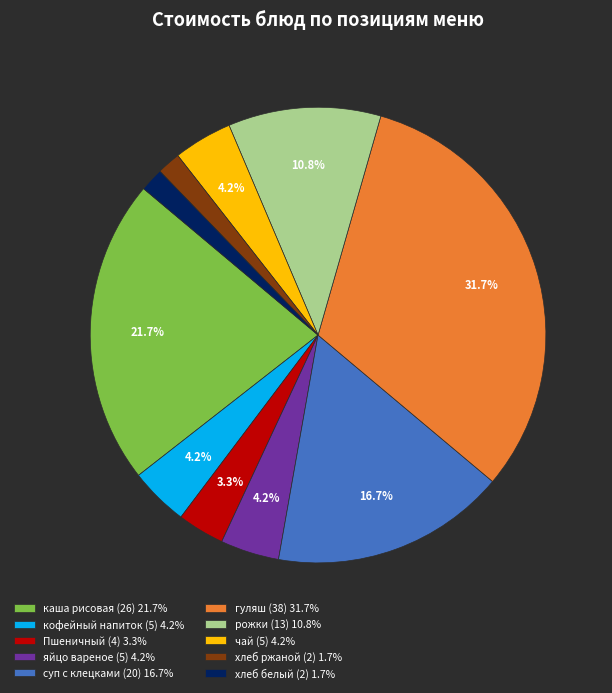

Do хлеб белый and суп с клецками together represent more than half of the pie?

No